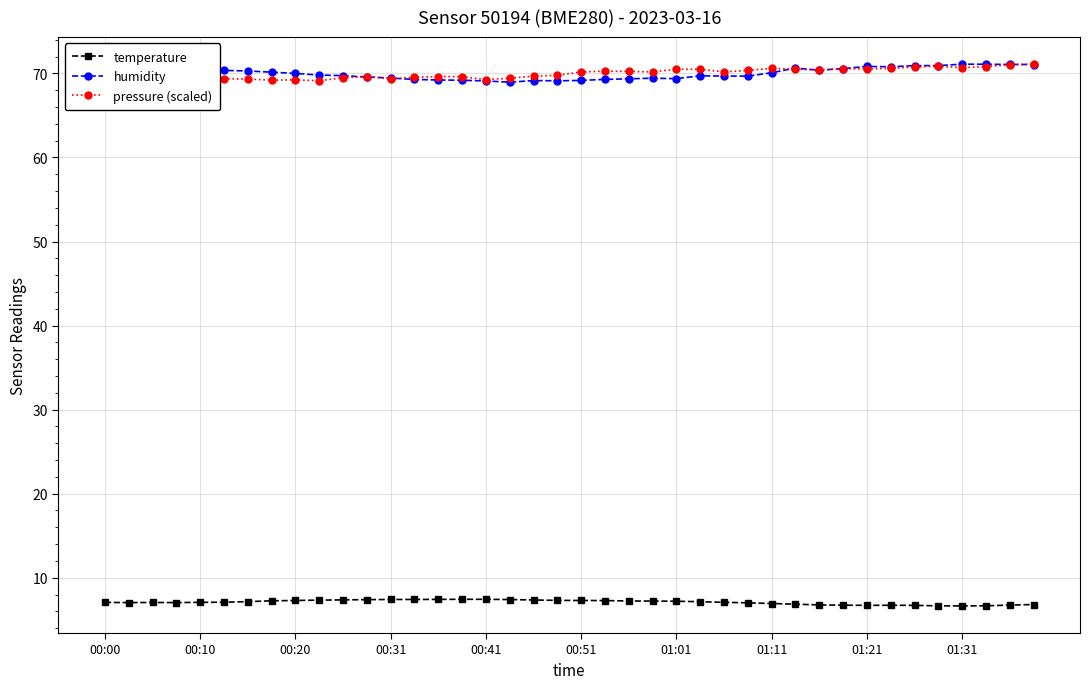

At which category is the sum across all series the highest?

39